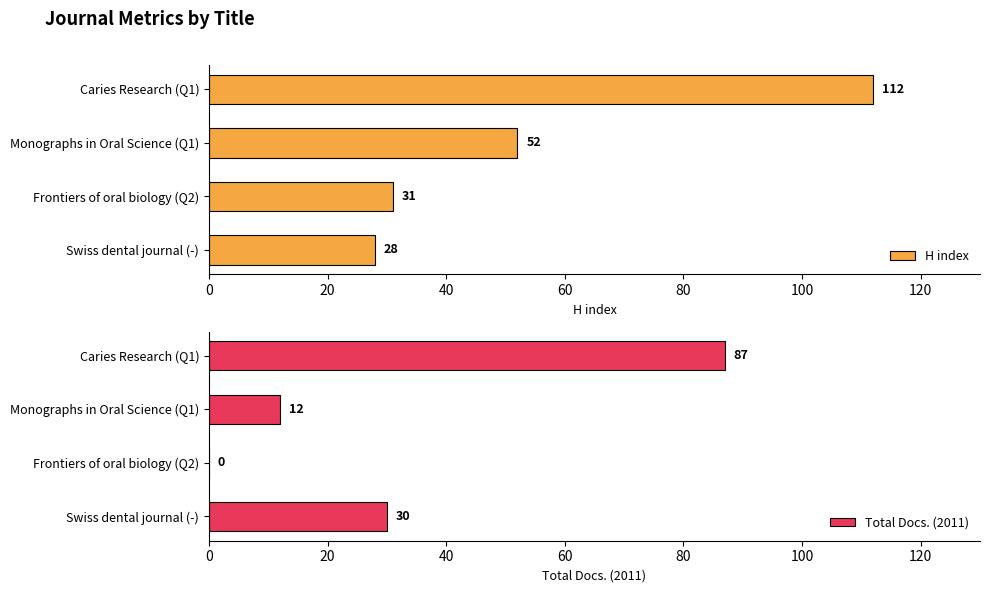

Is it true that H index equals 31 at Frontiers of oral biology (Q2)?

True